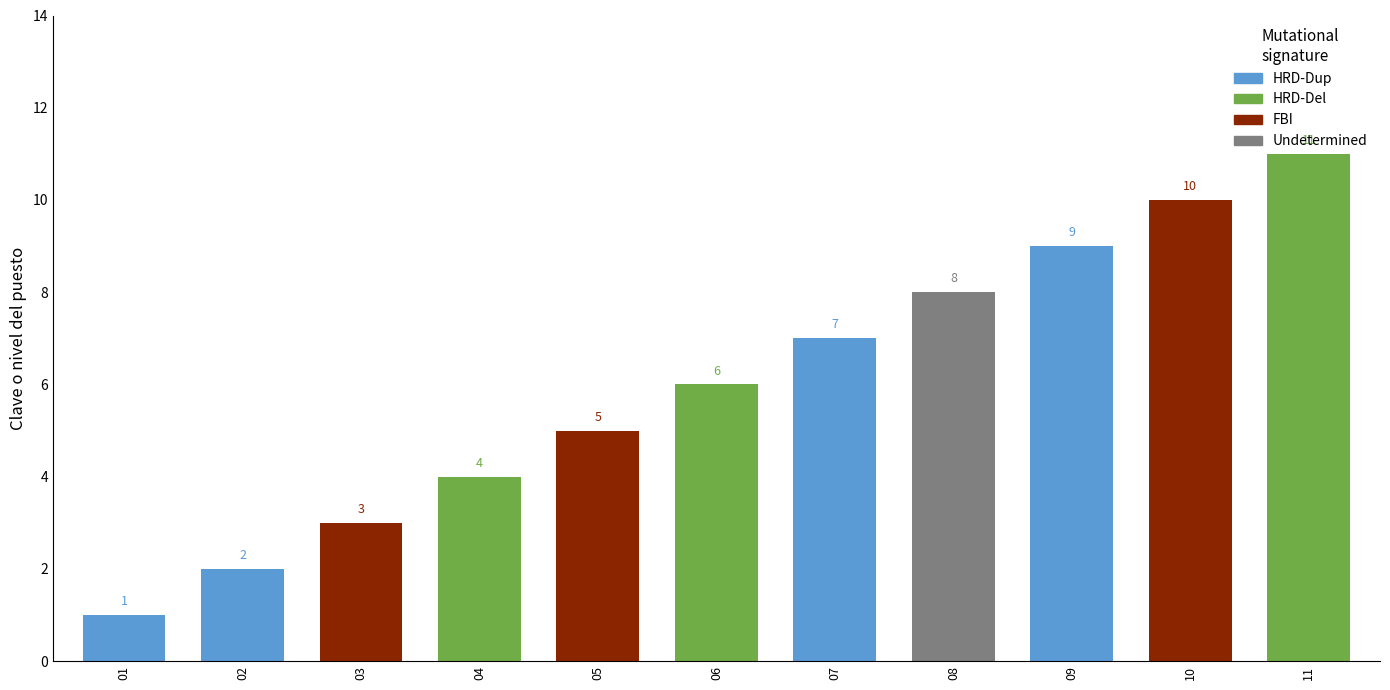

Which has a higher value, 05 or 01?

05